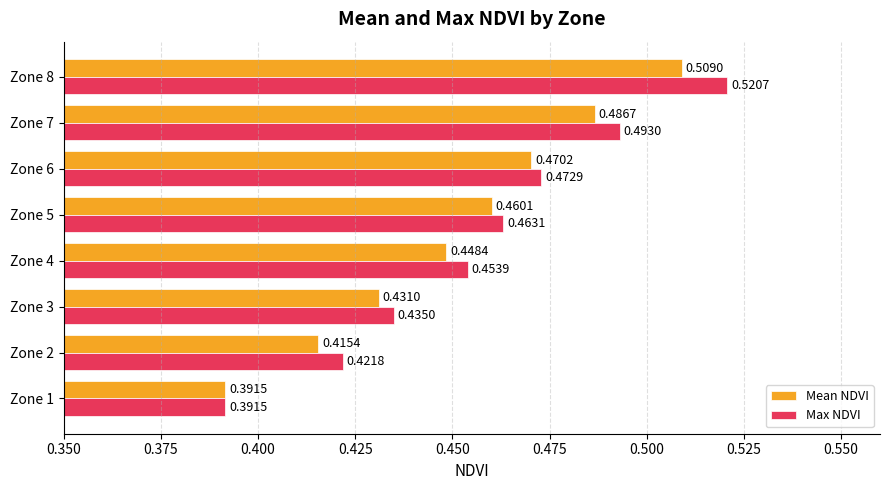

Which category has the lowest value in the Max NDVI series?

Zone 1